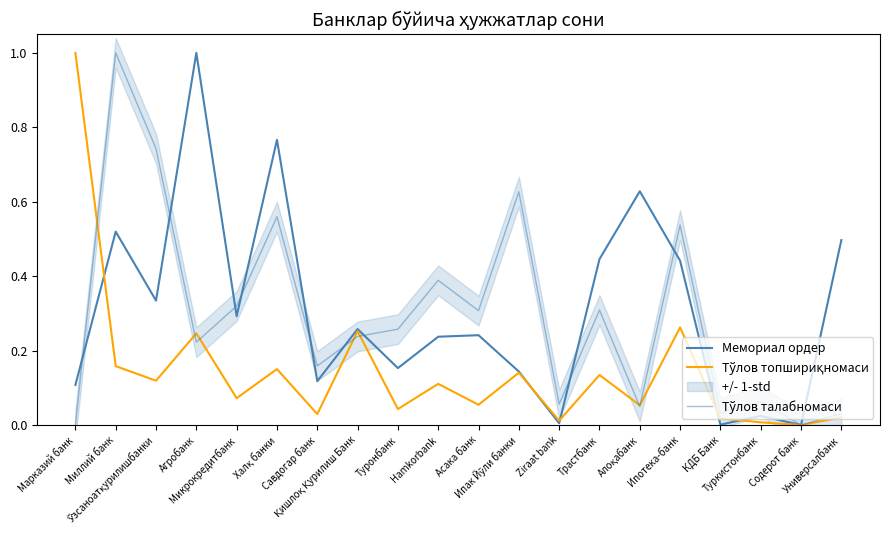

In Мемориал ордер, how many points are lower than both neighbors (excluding endpoints)?

7